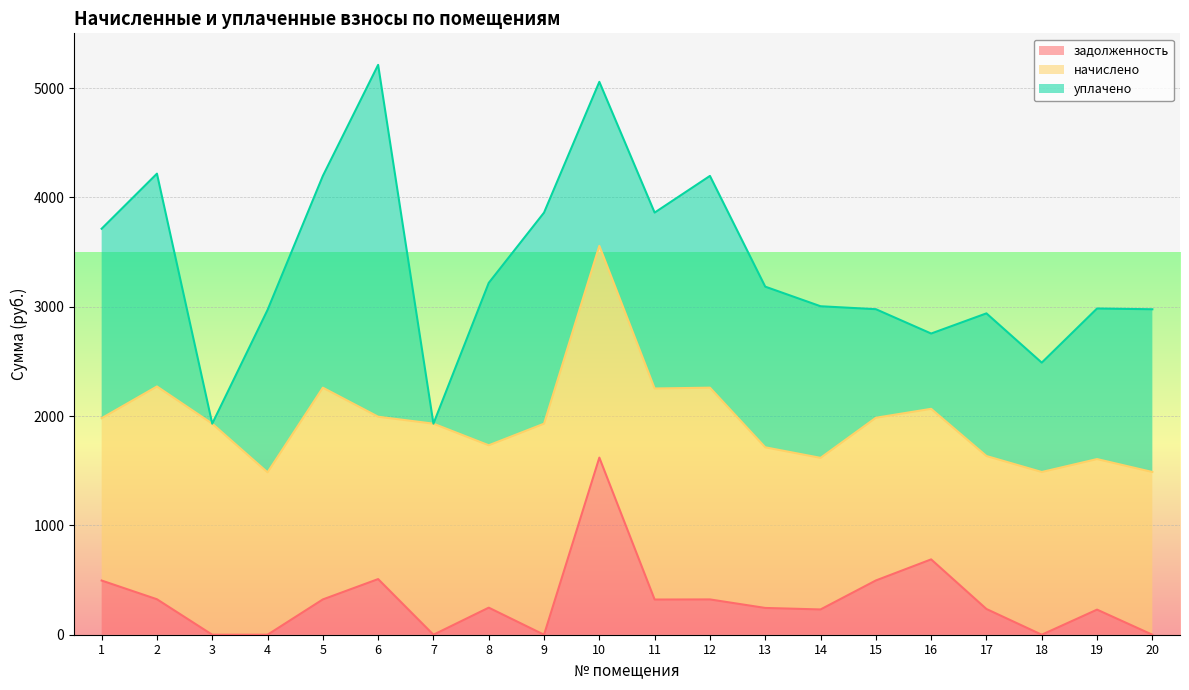

What is the sum of the задолженность values at 6 and 7?

508.8